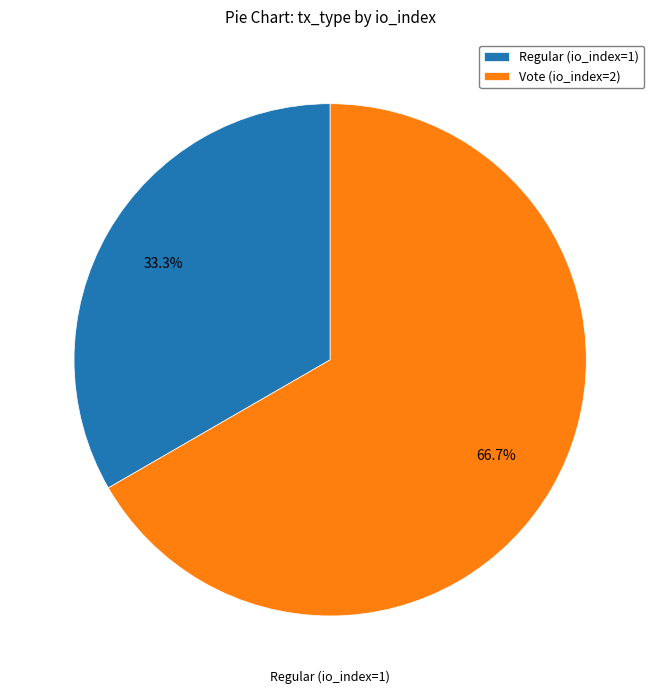

Rank the categories by value from lowest to highest.

Regular (io_index=1), Vote (io_index=2)